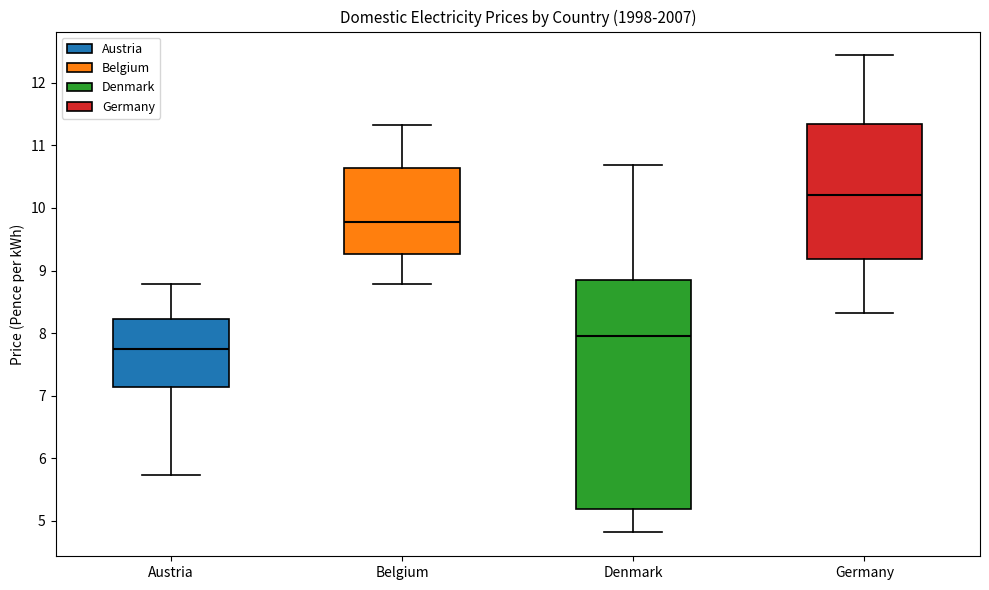

Reading left to right, read every box against the y-axis: the position of its median line, the range the box covers, and the ends of its whiskers. The values are not printed on the chart, so give them approximately, as read against the axis.

Austria: median 7.7, box 7.1 to 8.2, whiskers 5.7 to 8.8
Belgium: median 9.8, box 9.3 to 10.6, whiskers 8.8 to 11.3
Denmark: median 8.0, box 5.2 to 8.8, whiskers 4.8 to 10.7
Germany: median 10.2, box 9.2 to 11.3, whiskers 8.3 to 12.4